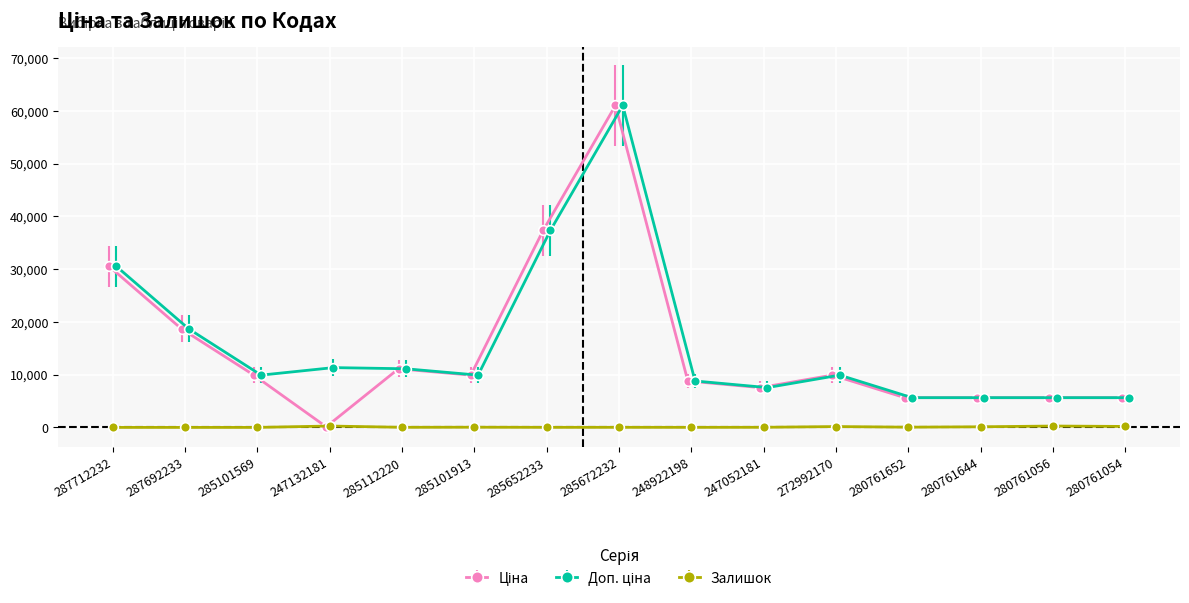

What is the difference between the highest and lowest values at 287692233?

18671.5